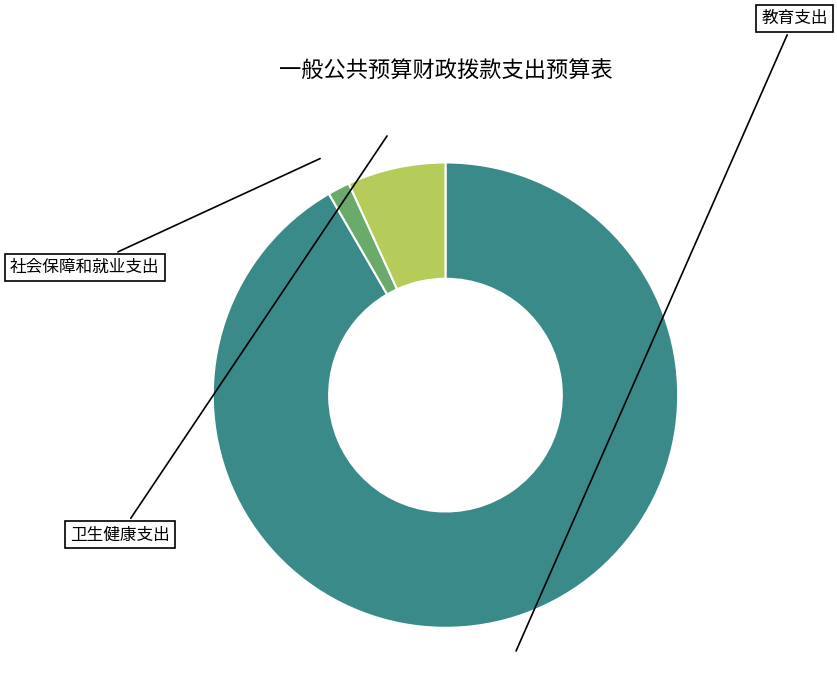

Does 社会保障和就业支出 account for over 50% of the chart?

No